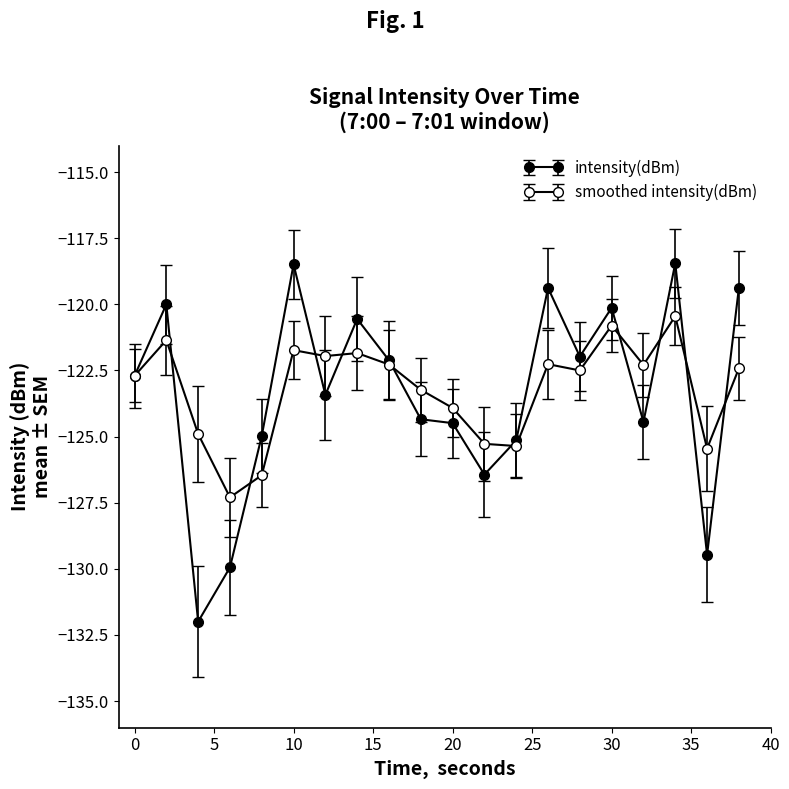

Rank the categories by smoothed intensity(dBm) value from lowest to highest.

6, 8, 36, 24, 22, 4, 20, 18, 0, 28, 38, 32, 16, 26, 12, 14, 10, 2, 30, 34